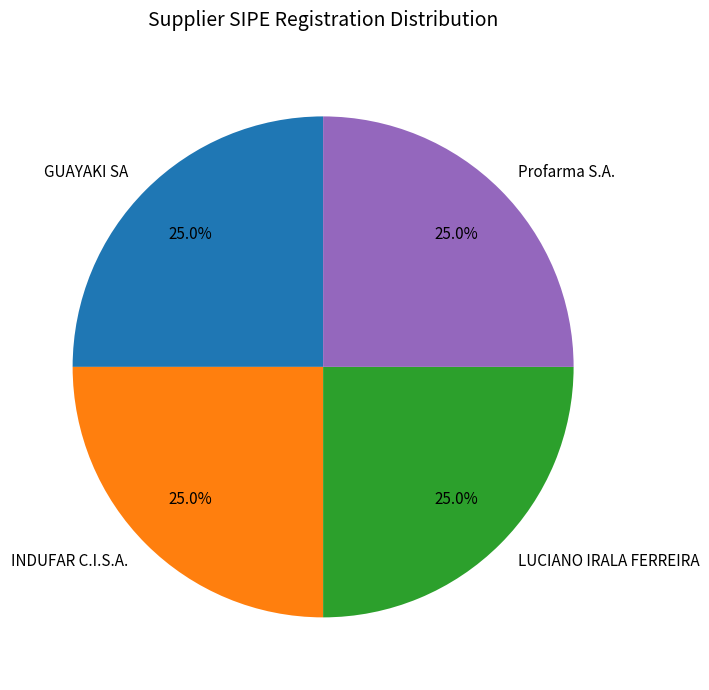

To the nearest percent, what portion does GUAYAKI SA represent?

25%